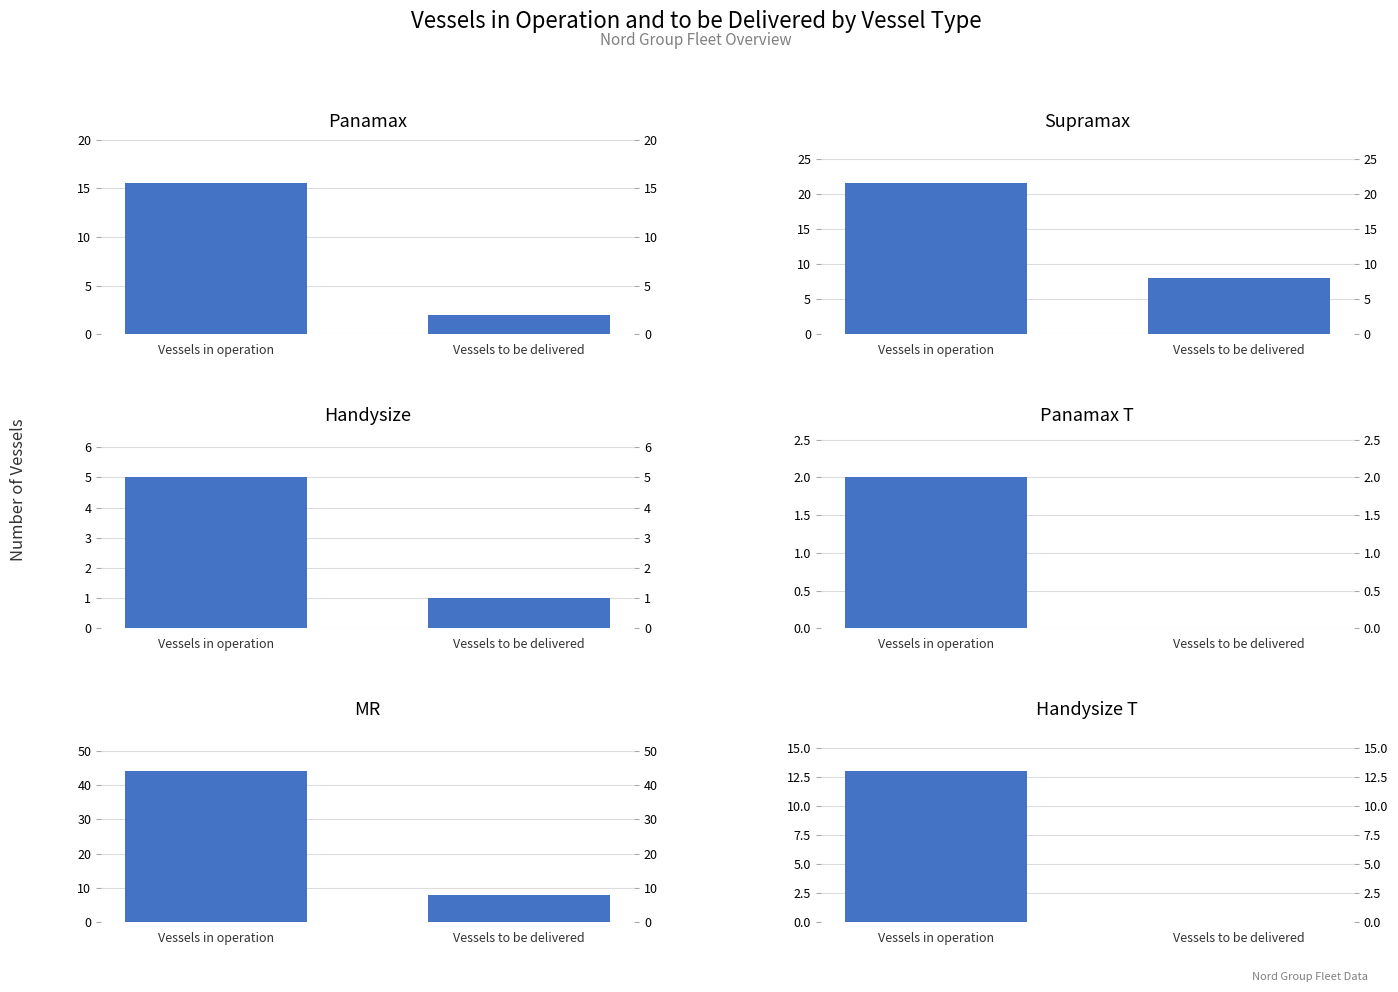

At which label is MR closest to 26?

Vessels in operation